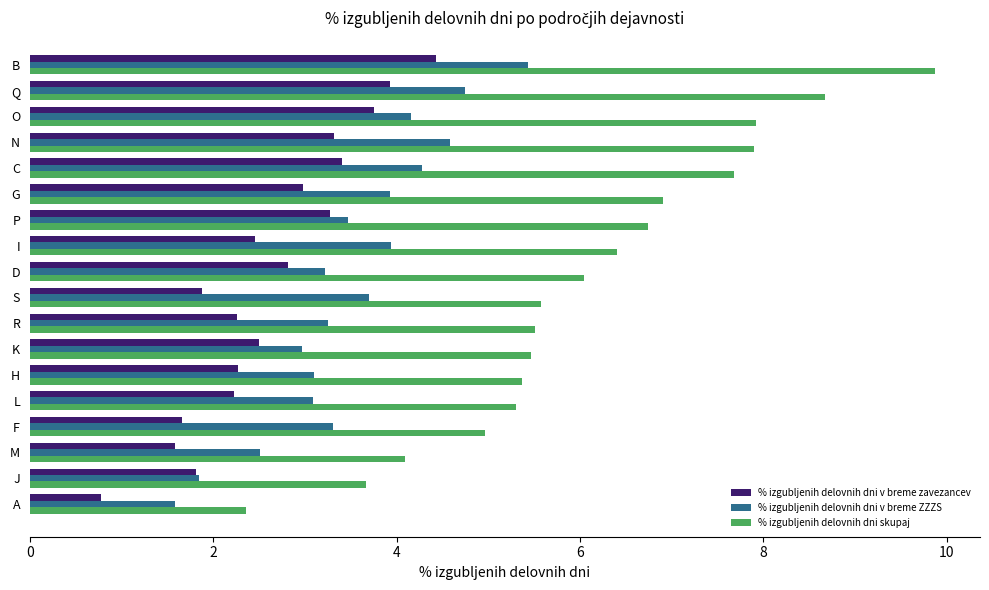

Between K and P, which series saw the biggest shift?

% izgubljenih delovnih dni skupaj